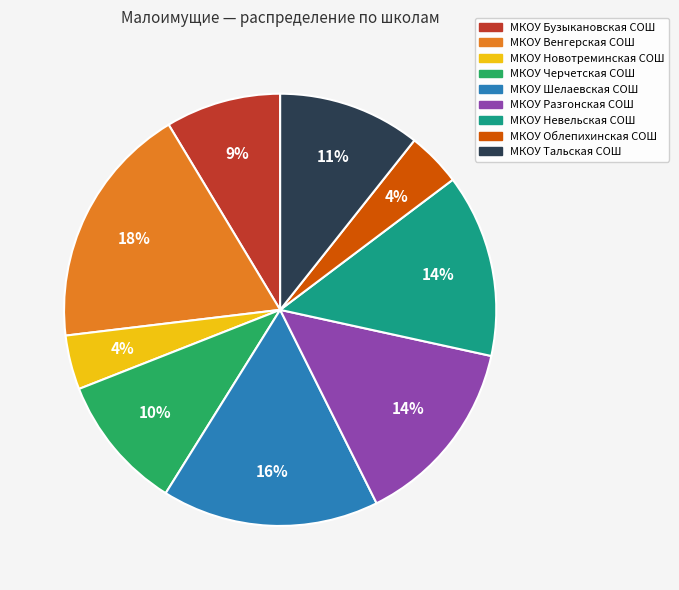

Approximately how many times larger is the value at МКОУ Шелаевская СОШ compared to МКОУ Разгонская СОШ?

1.1